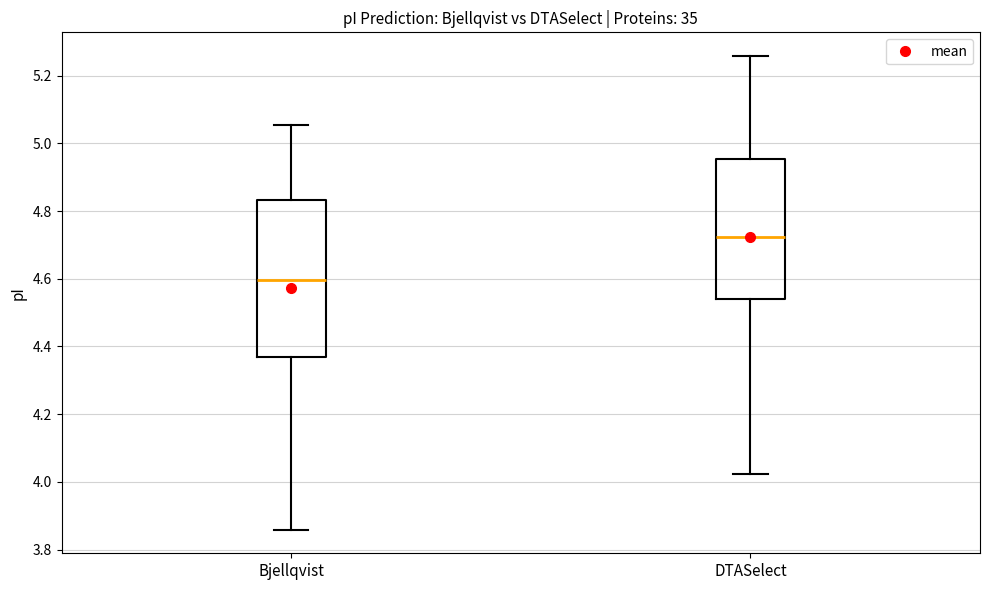

Comparing the boxes themselves (not the whiskers), which one is the tallest?

Bjellqvist